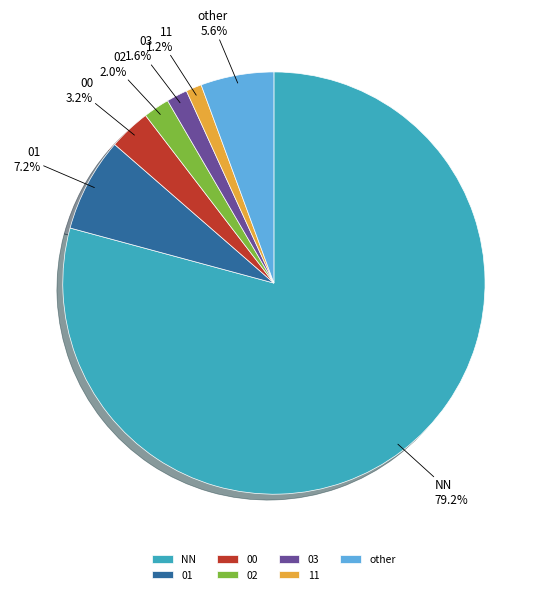

Do 03 and 01 together represent more than half of the pie?

No